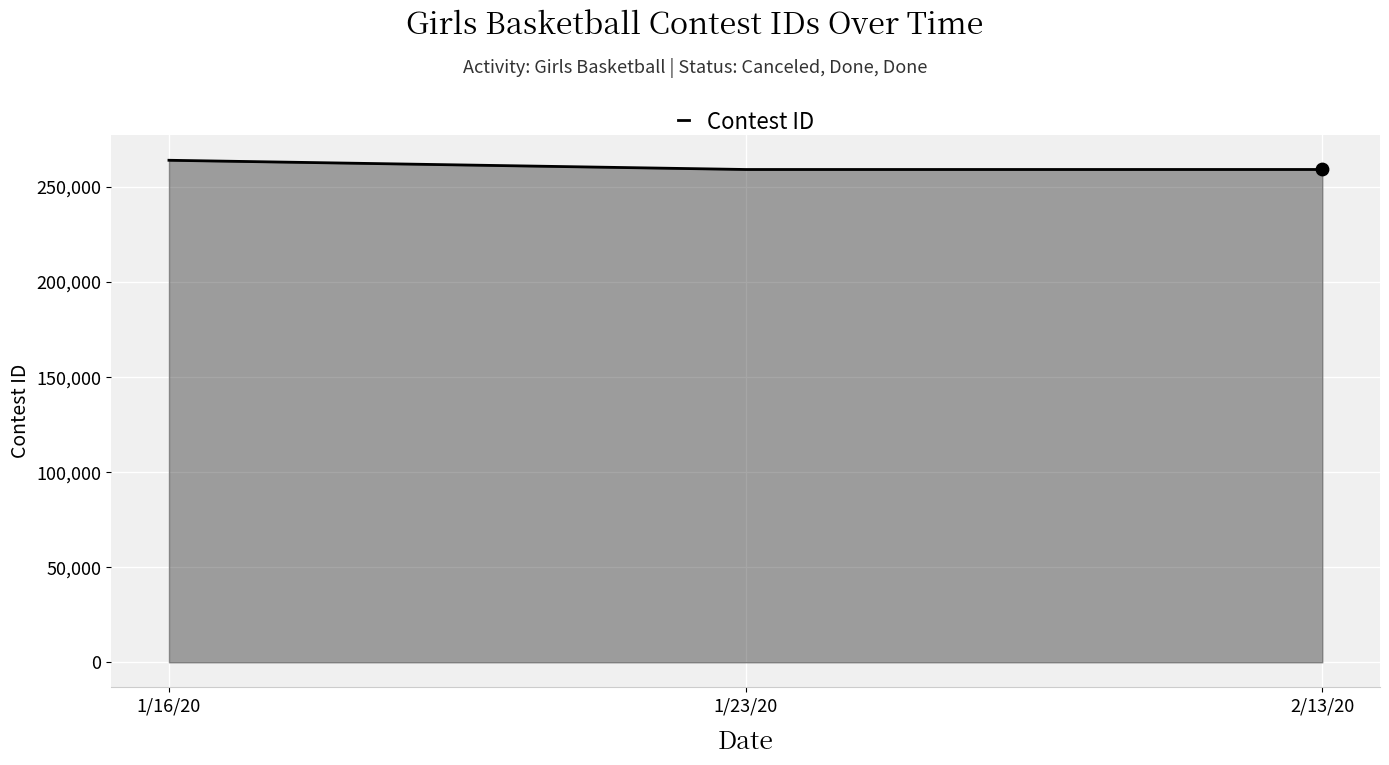

Which has a higher value, 1/16/20 or 1/23/20?

1/16/20